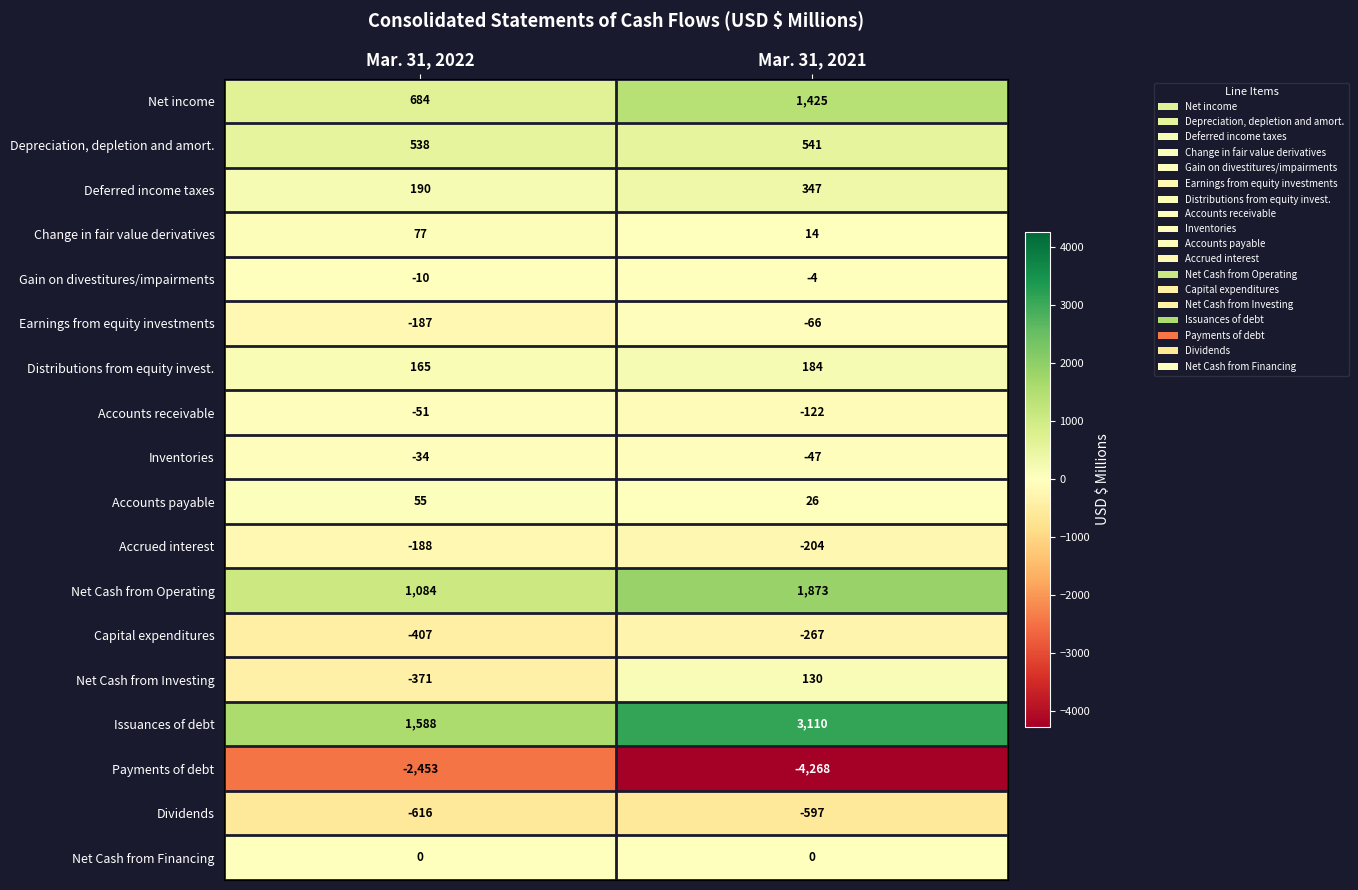

What is the average value of the Earnings from equity investments series?

-126